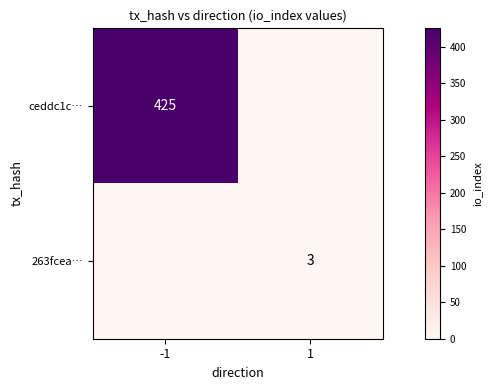

Is the value of ceddc1c… at -1 greater than the value of 263fcea… at 1?

Yes